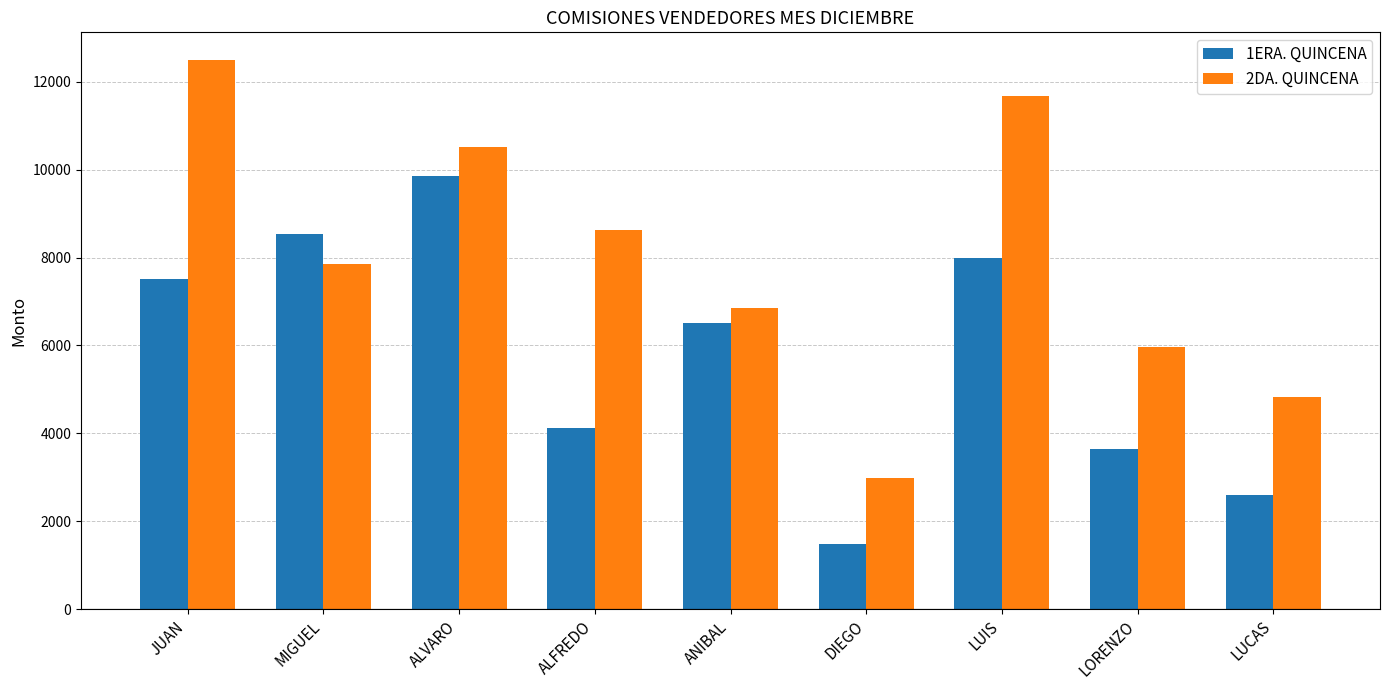

What is the average value of the 2DA. QUINCENA series?

7975